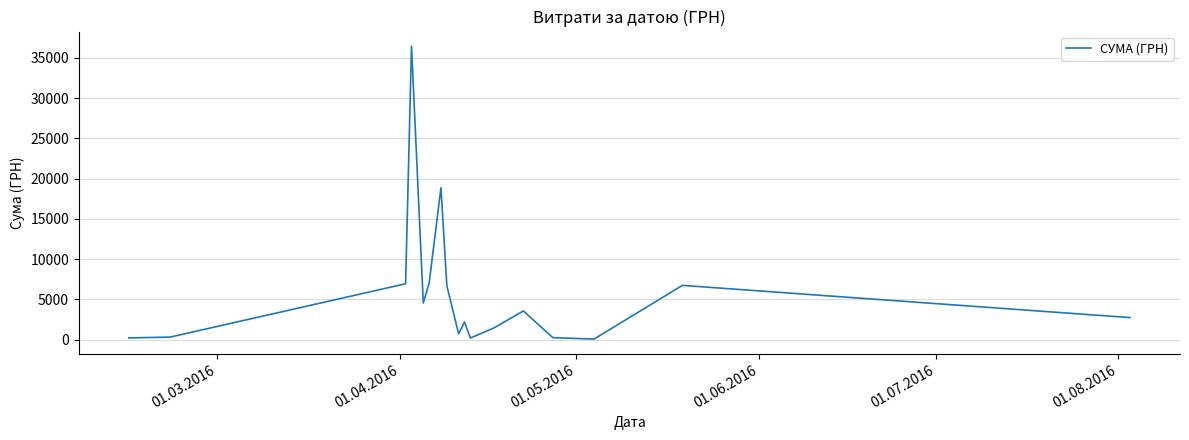

What is the difference between the maximum and minimum values?

36399.8